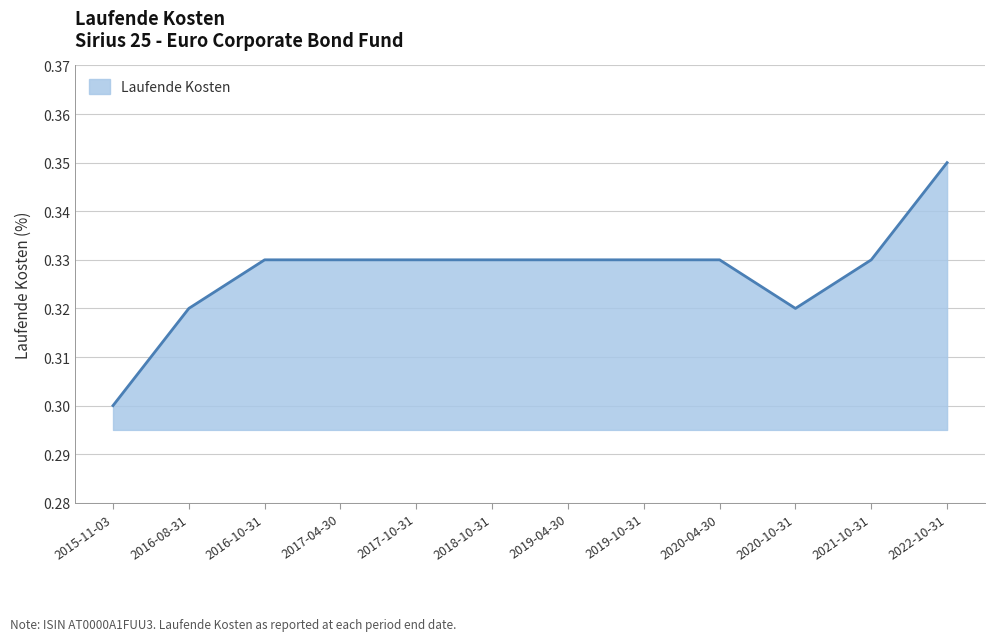

The chart shows a value of 0.3 at 2022-10-31. True or false?

True